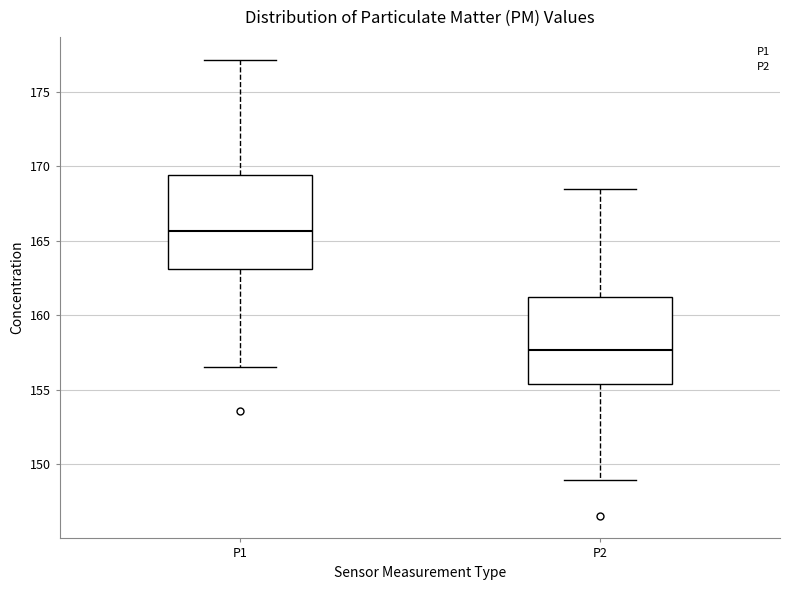

Where is the lower edge of the box for P2 on the y-axis? The values are not printed on the chart, so give them approximately, as read against the axis.

155.5